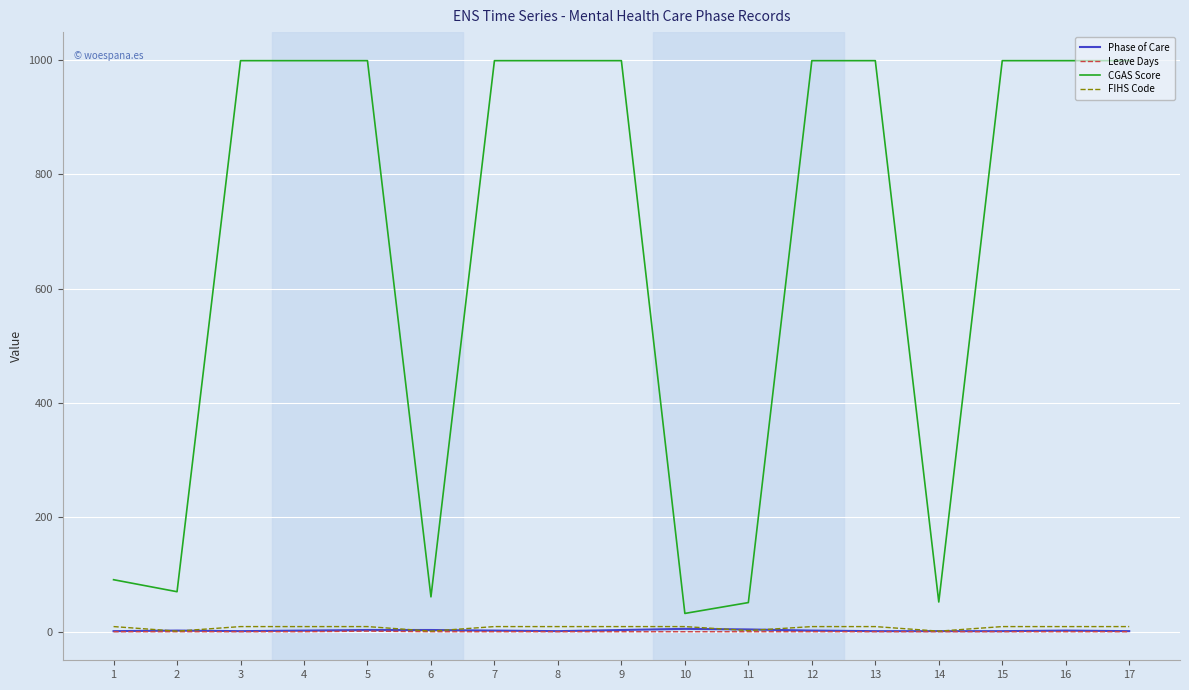

Which series has the widest spread of values?

CGAS Score